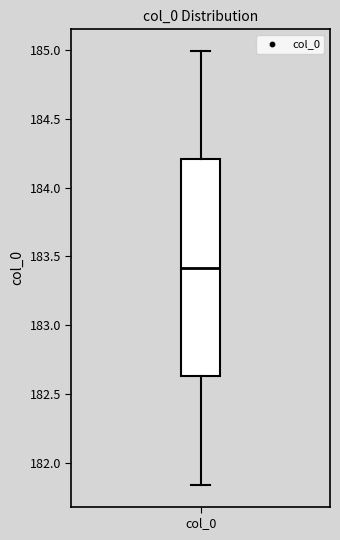

Read this box plot against the y-axis: the position of the median line, the range covered by the box, and the ends of both whiskers. The values are not printed on the chart, so give them approximately, as read against the axis.

median 183.40, box 182.65 to 184.20, whiskers 181.85 to 185.00